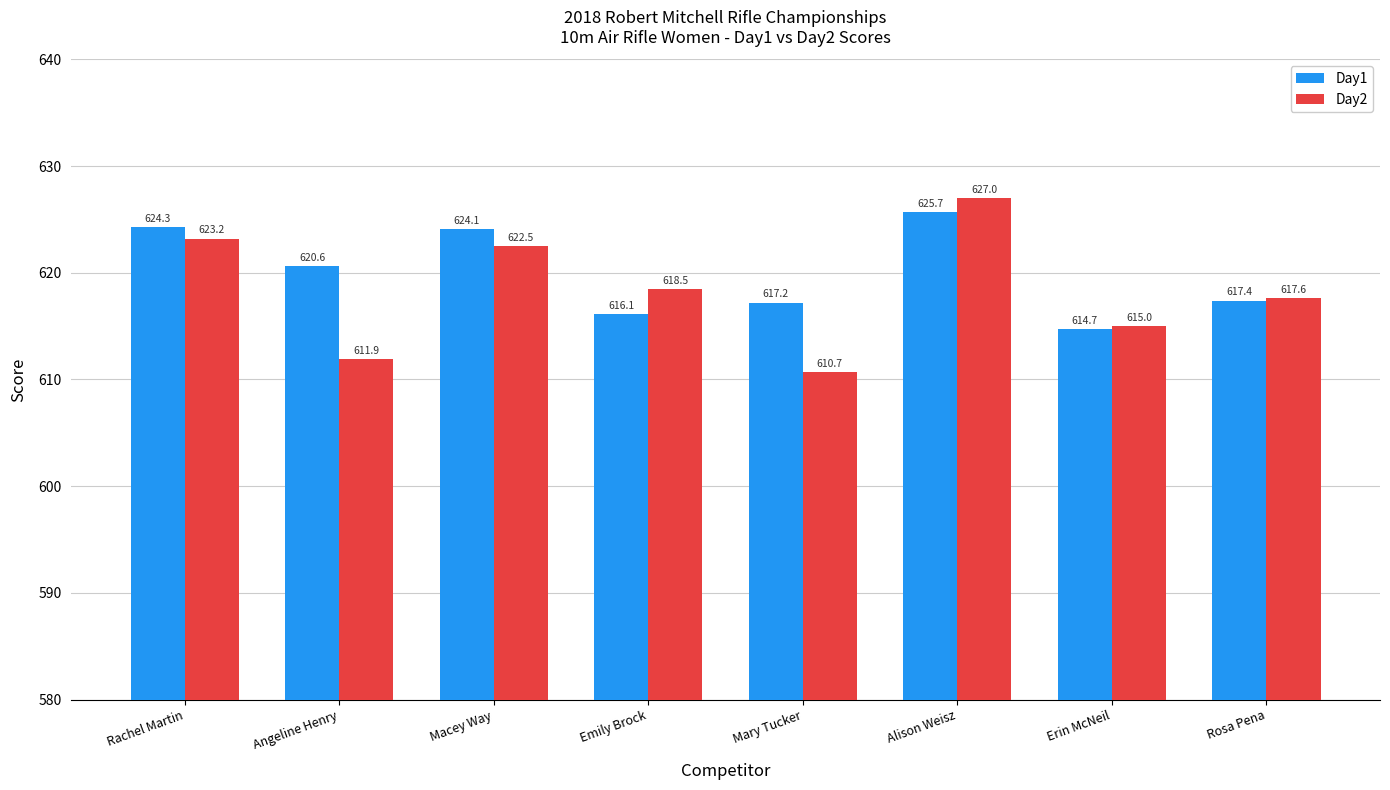

What is the difference between the highest and lowest values at Rachel Martin?

1.1